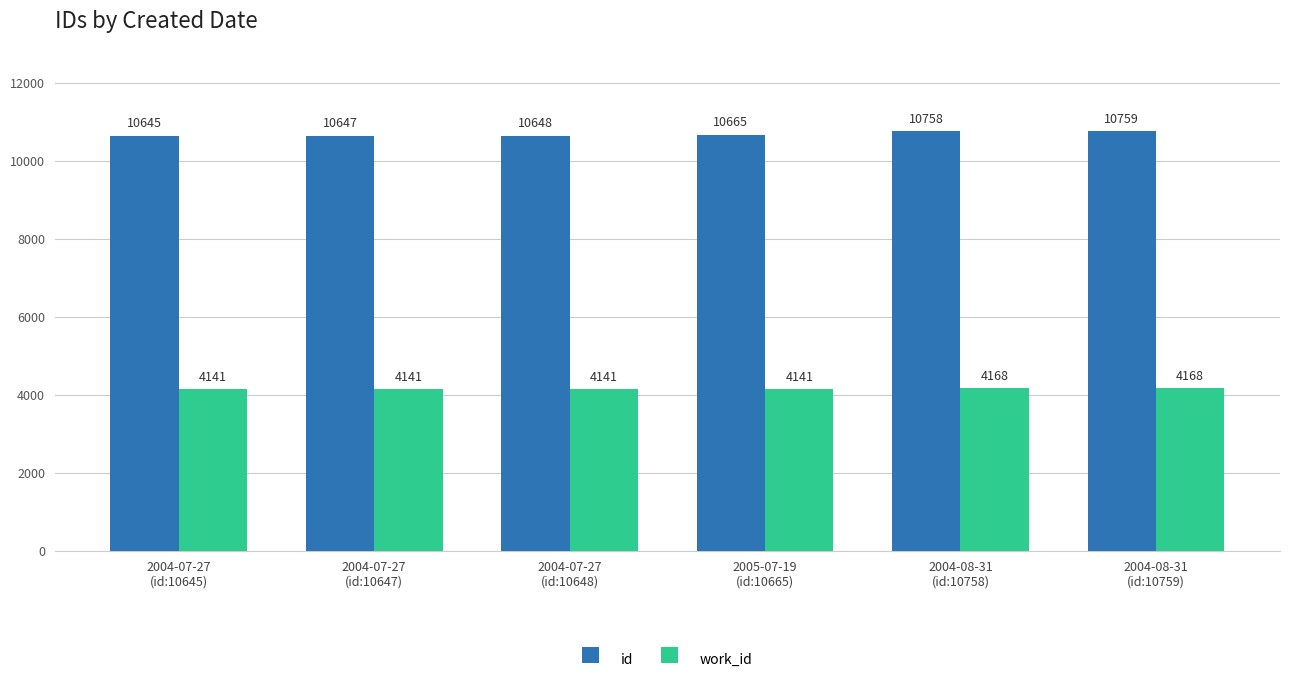

What is the minimum value for id?

10645